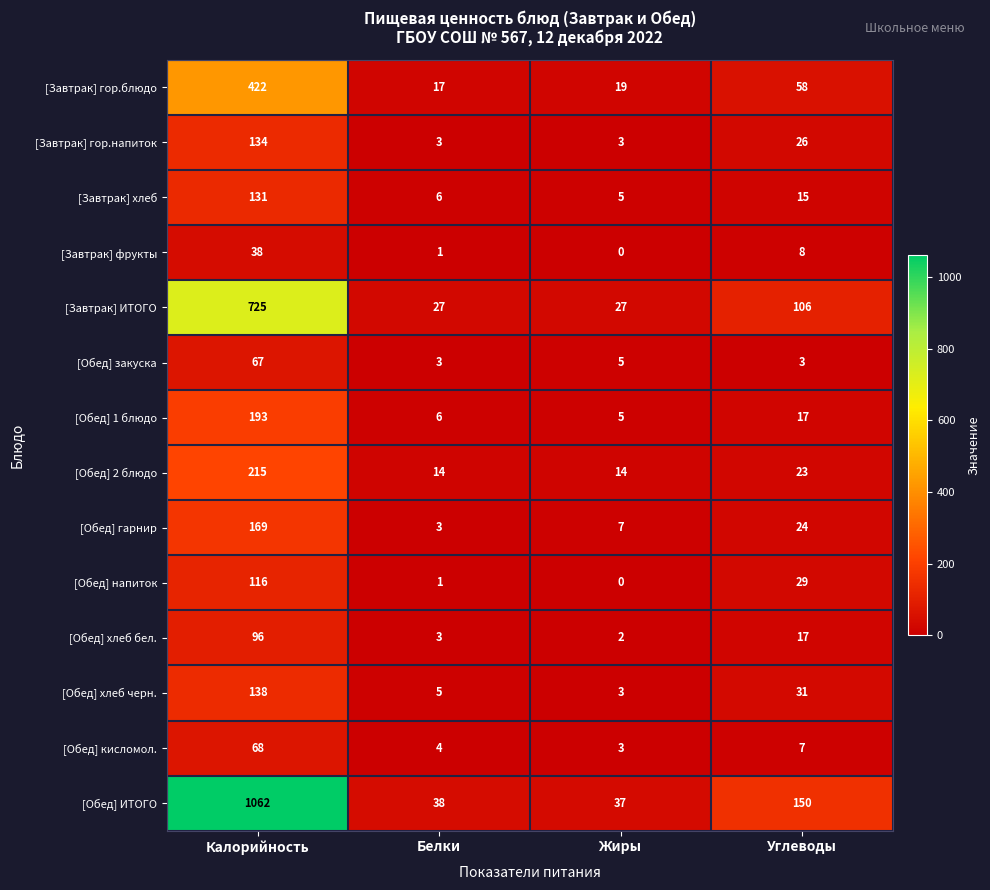

Between Белки and Жиры, which series saw the biggest shift?

[Обед] гарнир